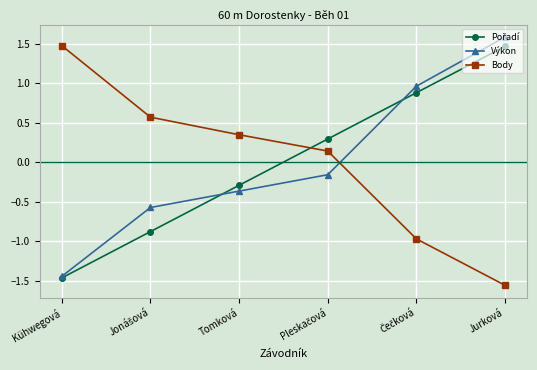

At which label does Body reach its peak?

Kühwegová